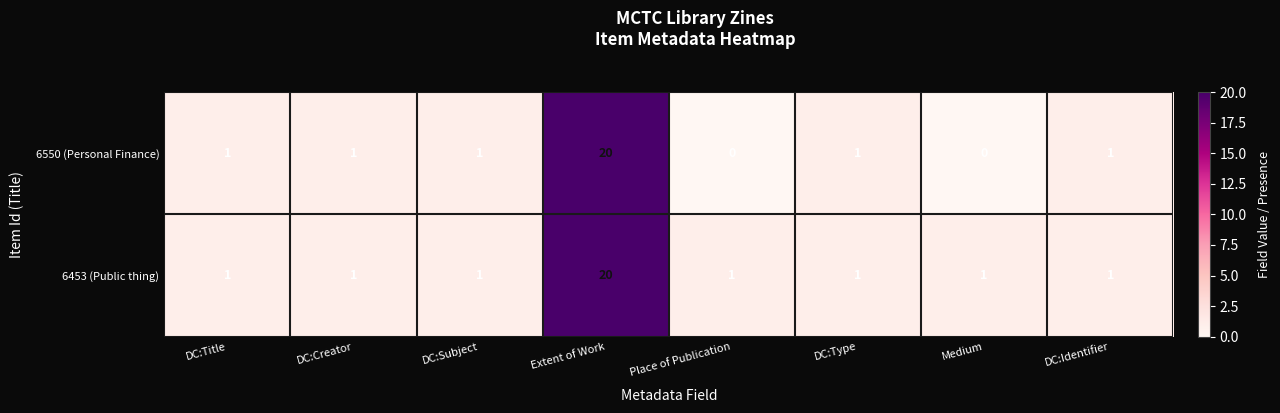

What is the sum of the 6550 (Personal Finance) values at Extent of Work and DC:Title?

21